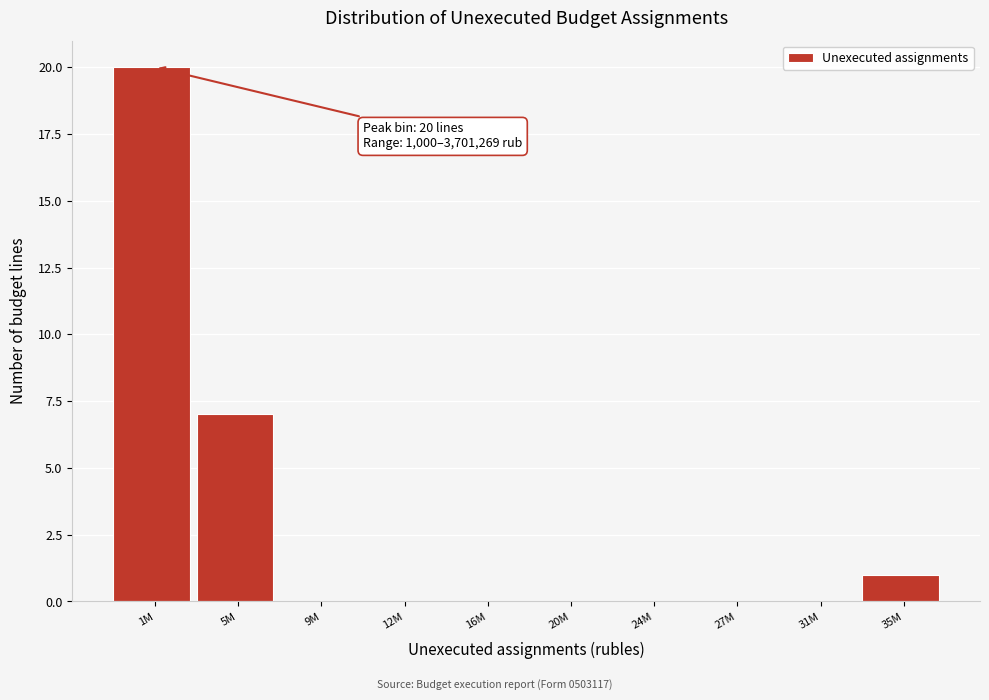

Reading left to right, list all the values displayed in this chart.

1M=20	5M=7	9M=0	12M=0	16M=0	20M=0	24M=0	27M=0	31M=0	35M=1